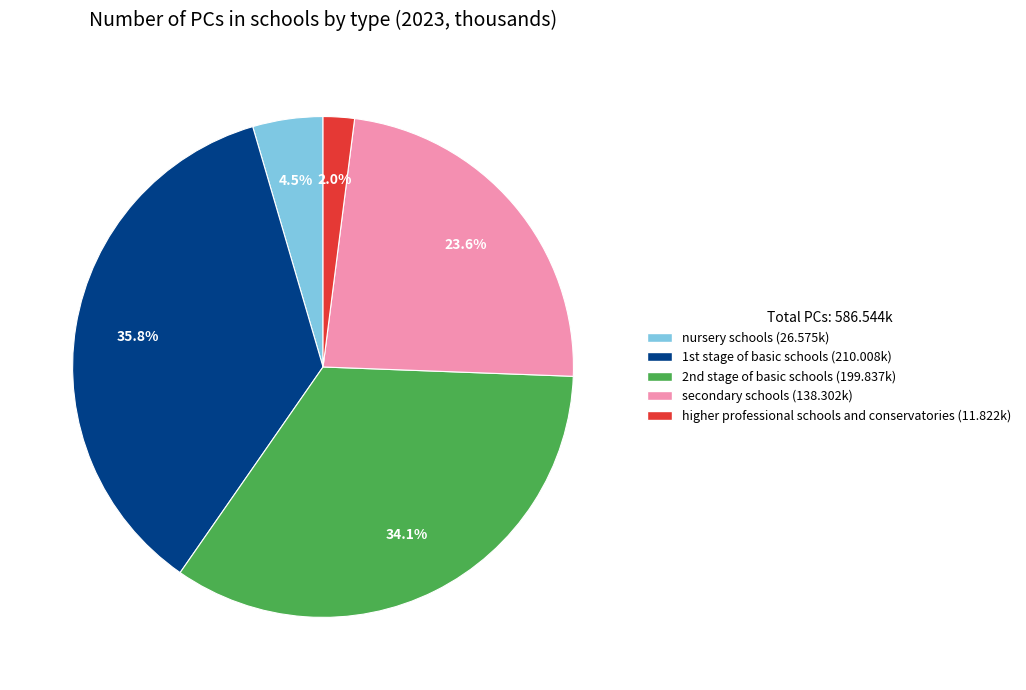

Do nursery schools and secondary schools together represent more than half of the pie?

No